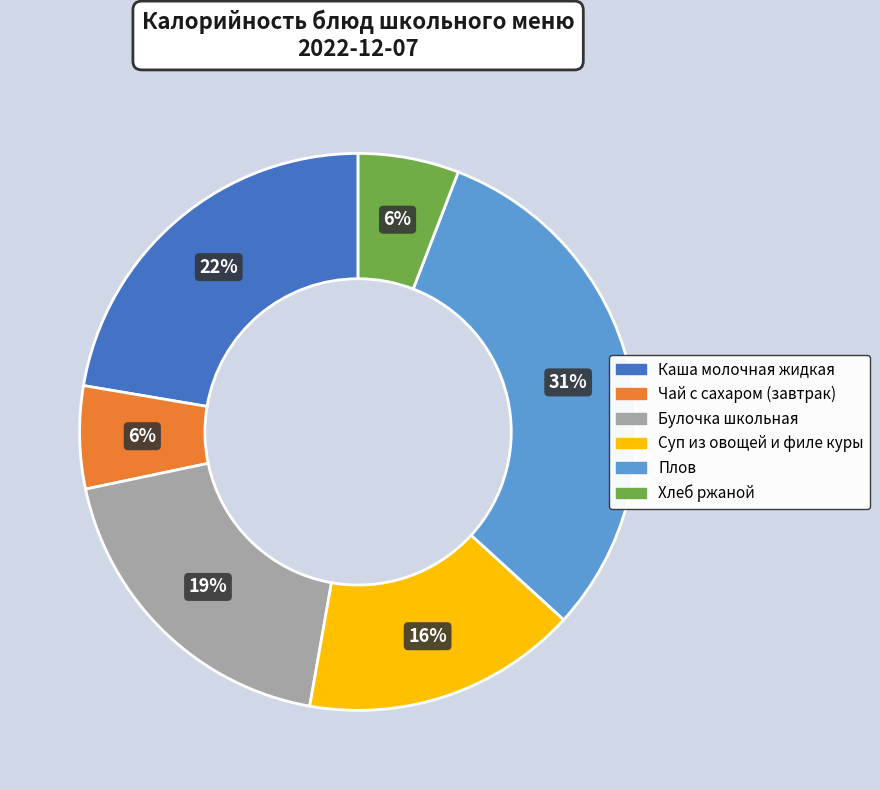

Do Булочка школьная and Хлеб ржаной together represent more than half of the pie?

No